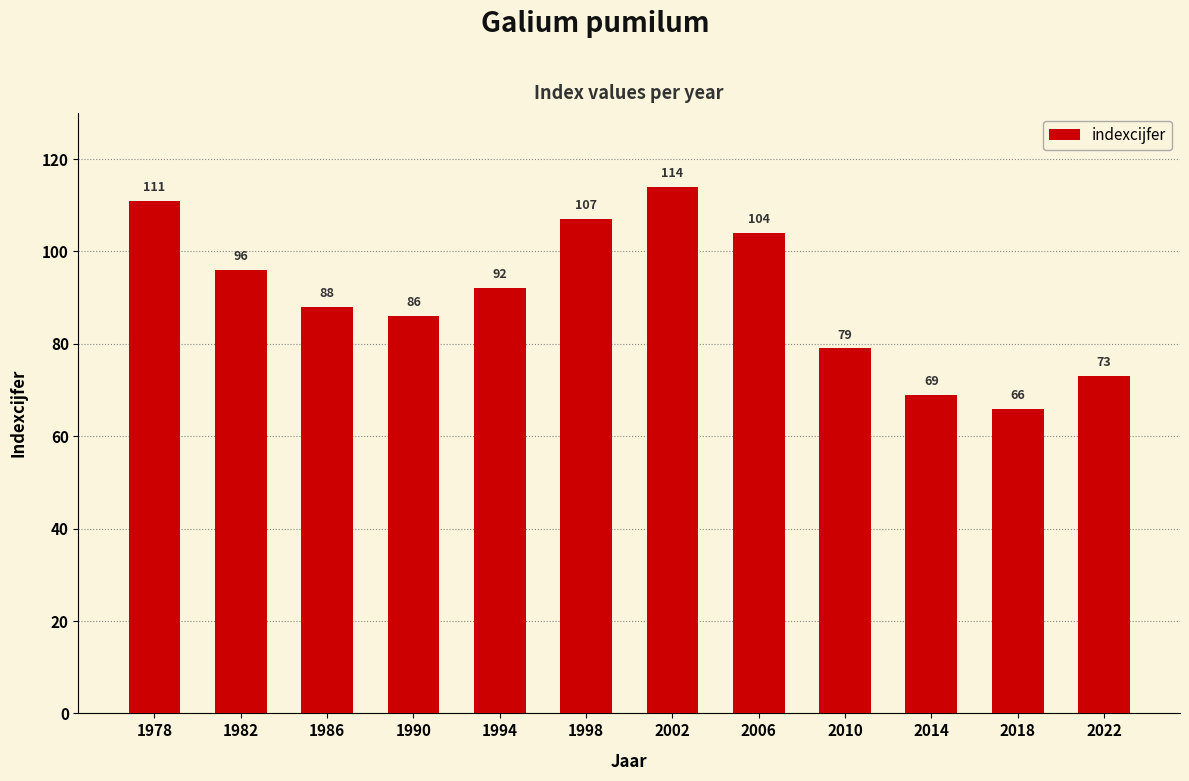

What value does the data have at 2006, to the nearest 5?

105